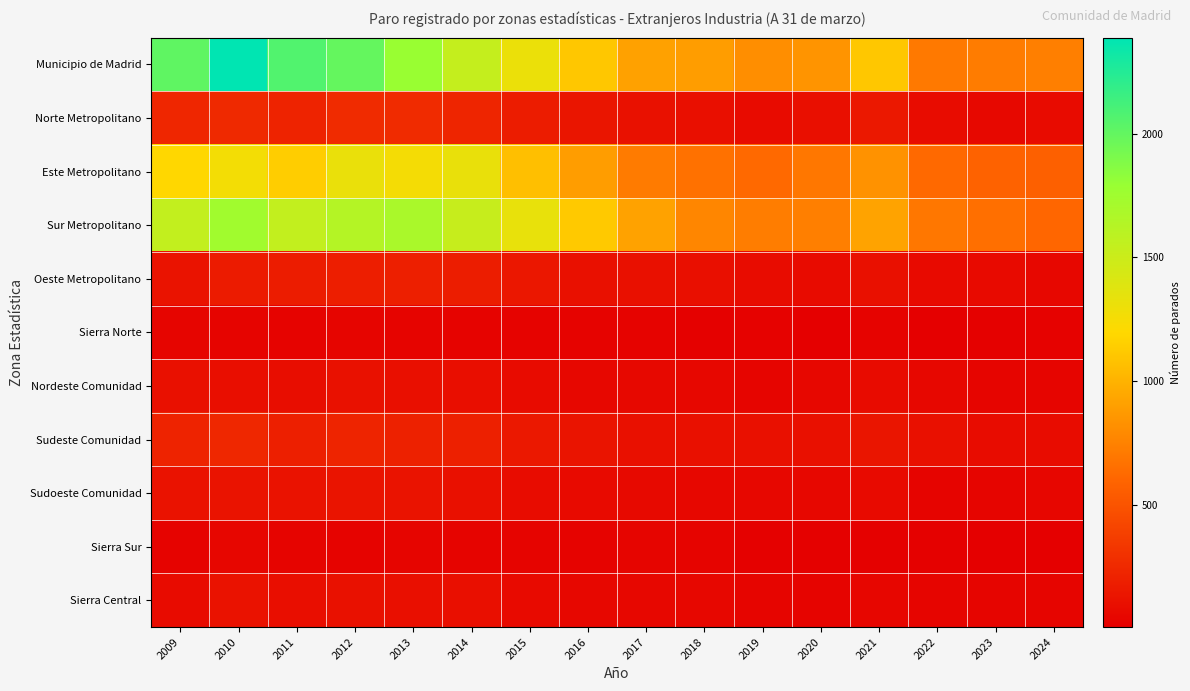

Which has a higher value, 2023 or 2017?

2017